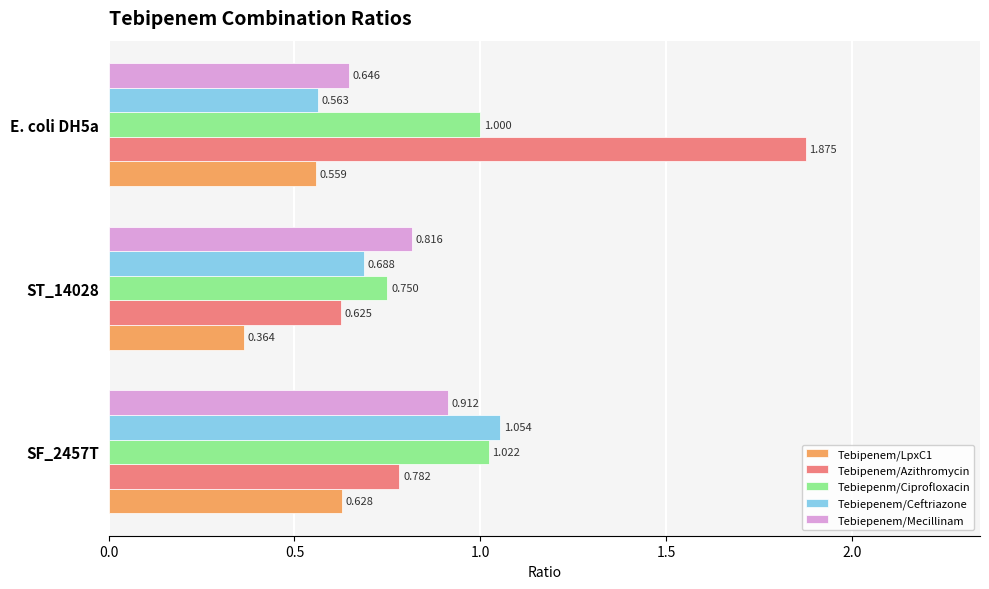

Count the Tebiepenem/Mecillinam values in the range 0 to 1.

3